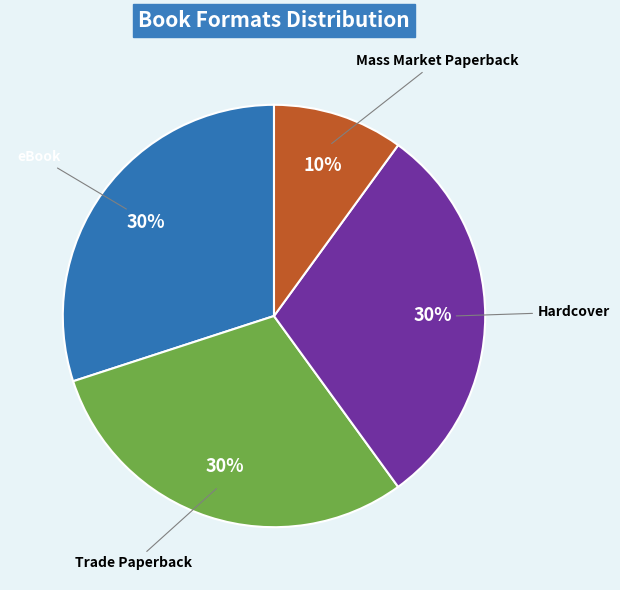

True or false: Hardcover accounts for 42% of the total.

False